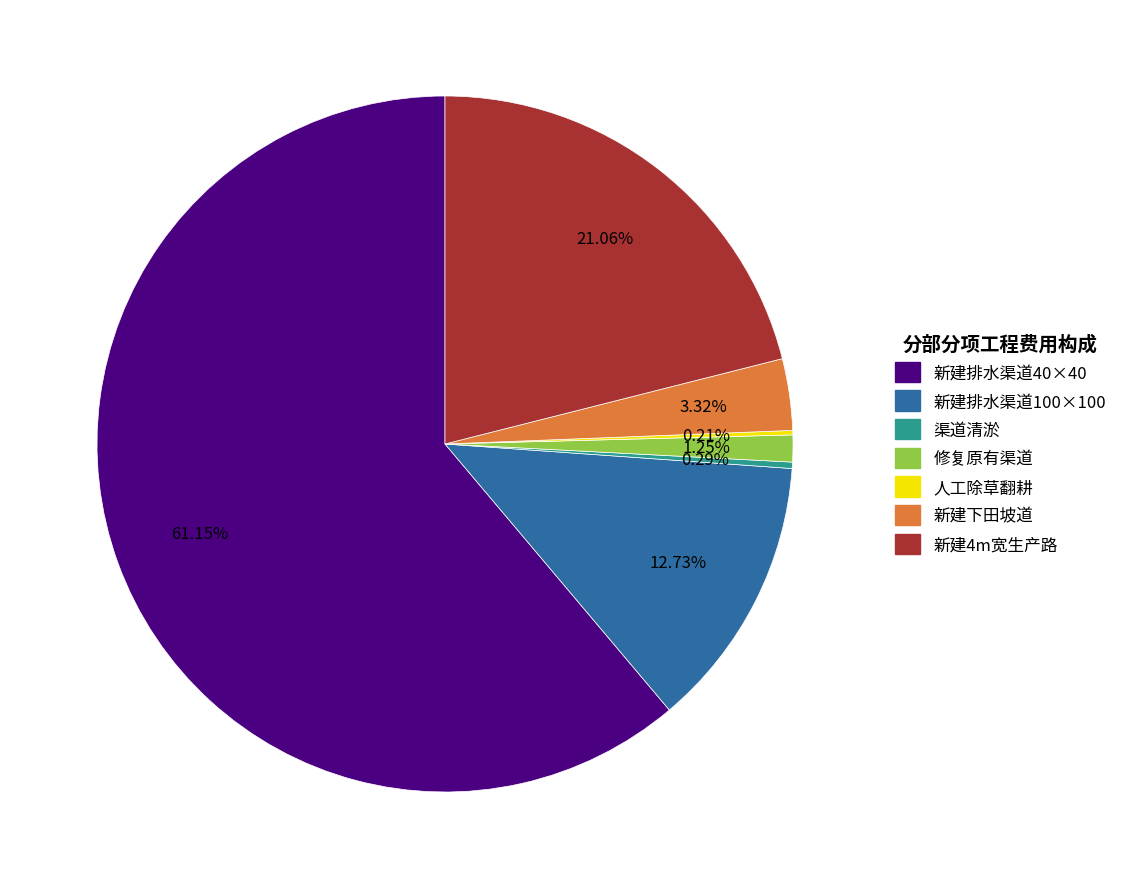

Does 渠道清淤 represent more than half of the total?

No